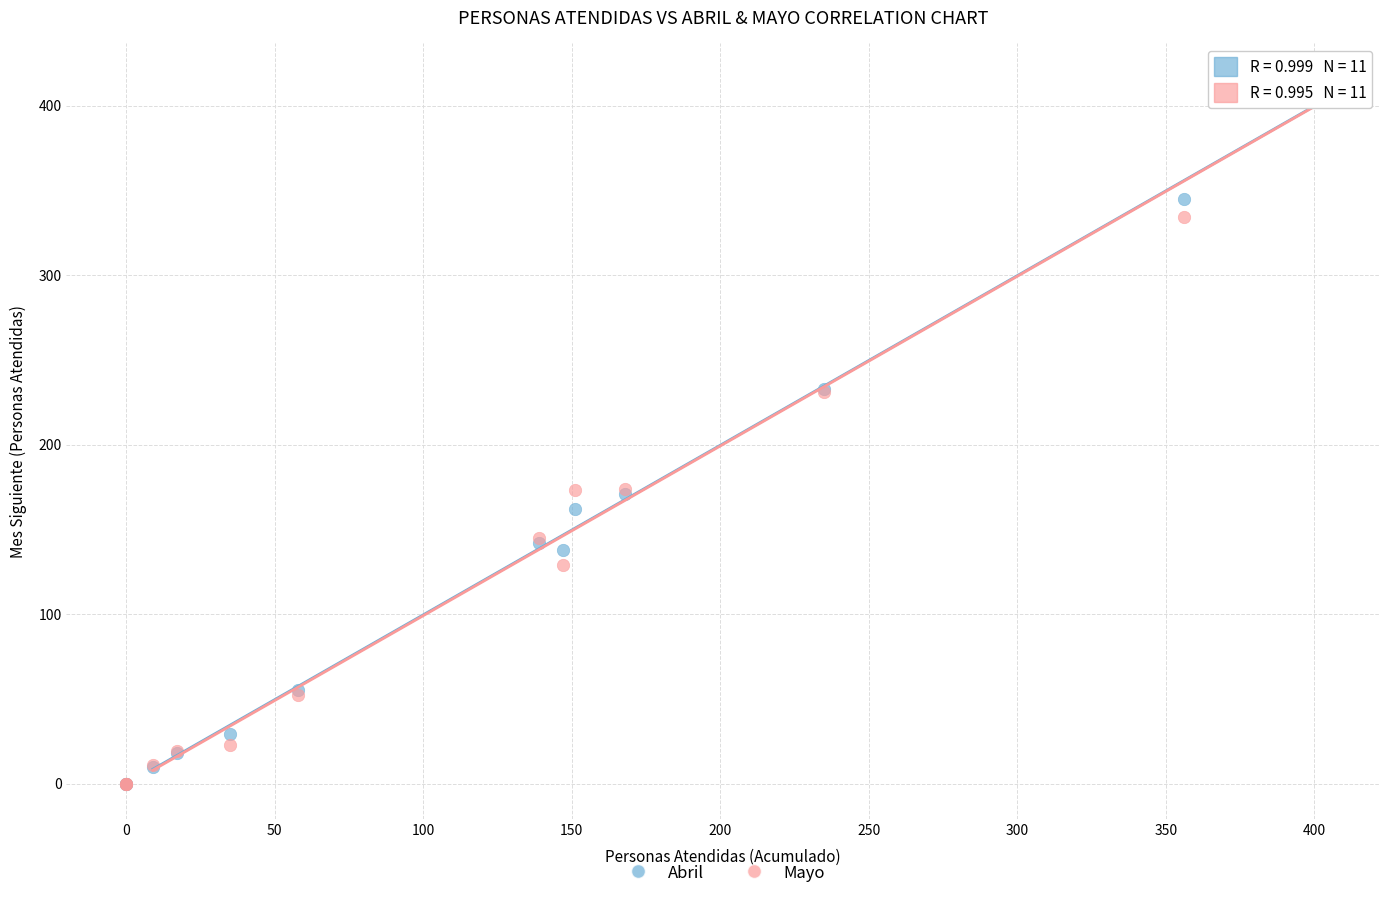

What are all the series names shown in the legend?

Abril, Mayo